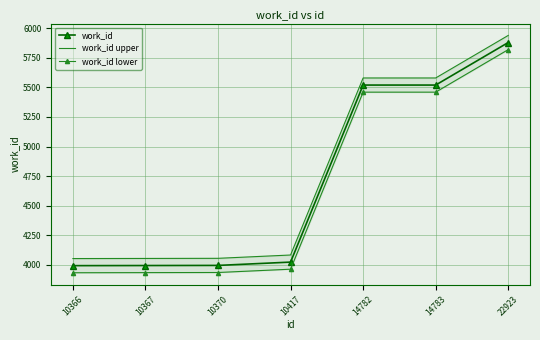

Reading left to right, what are all the values shown in this chart?

work_id: 3992	3993	3994	4022	5520	5520	5880
work_id upper: 4052	4053	4054	4082	5580	5580	5940
work_id lower: 3932	3933	3934	3962	5460	5460	5820